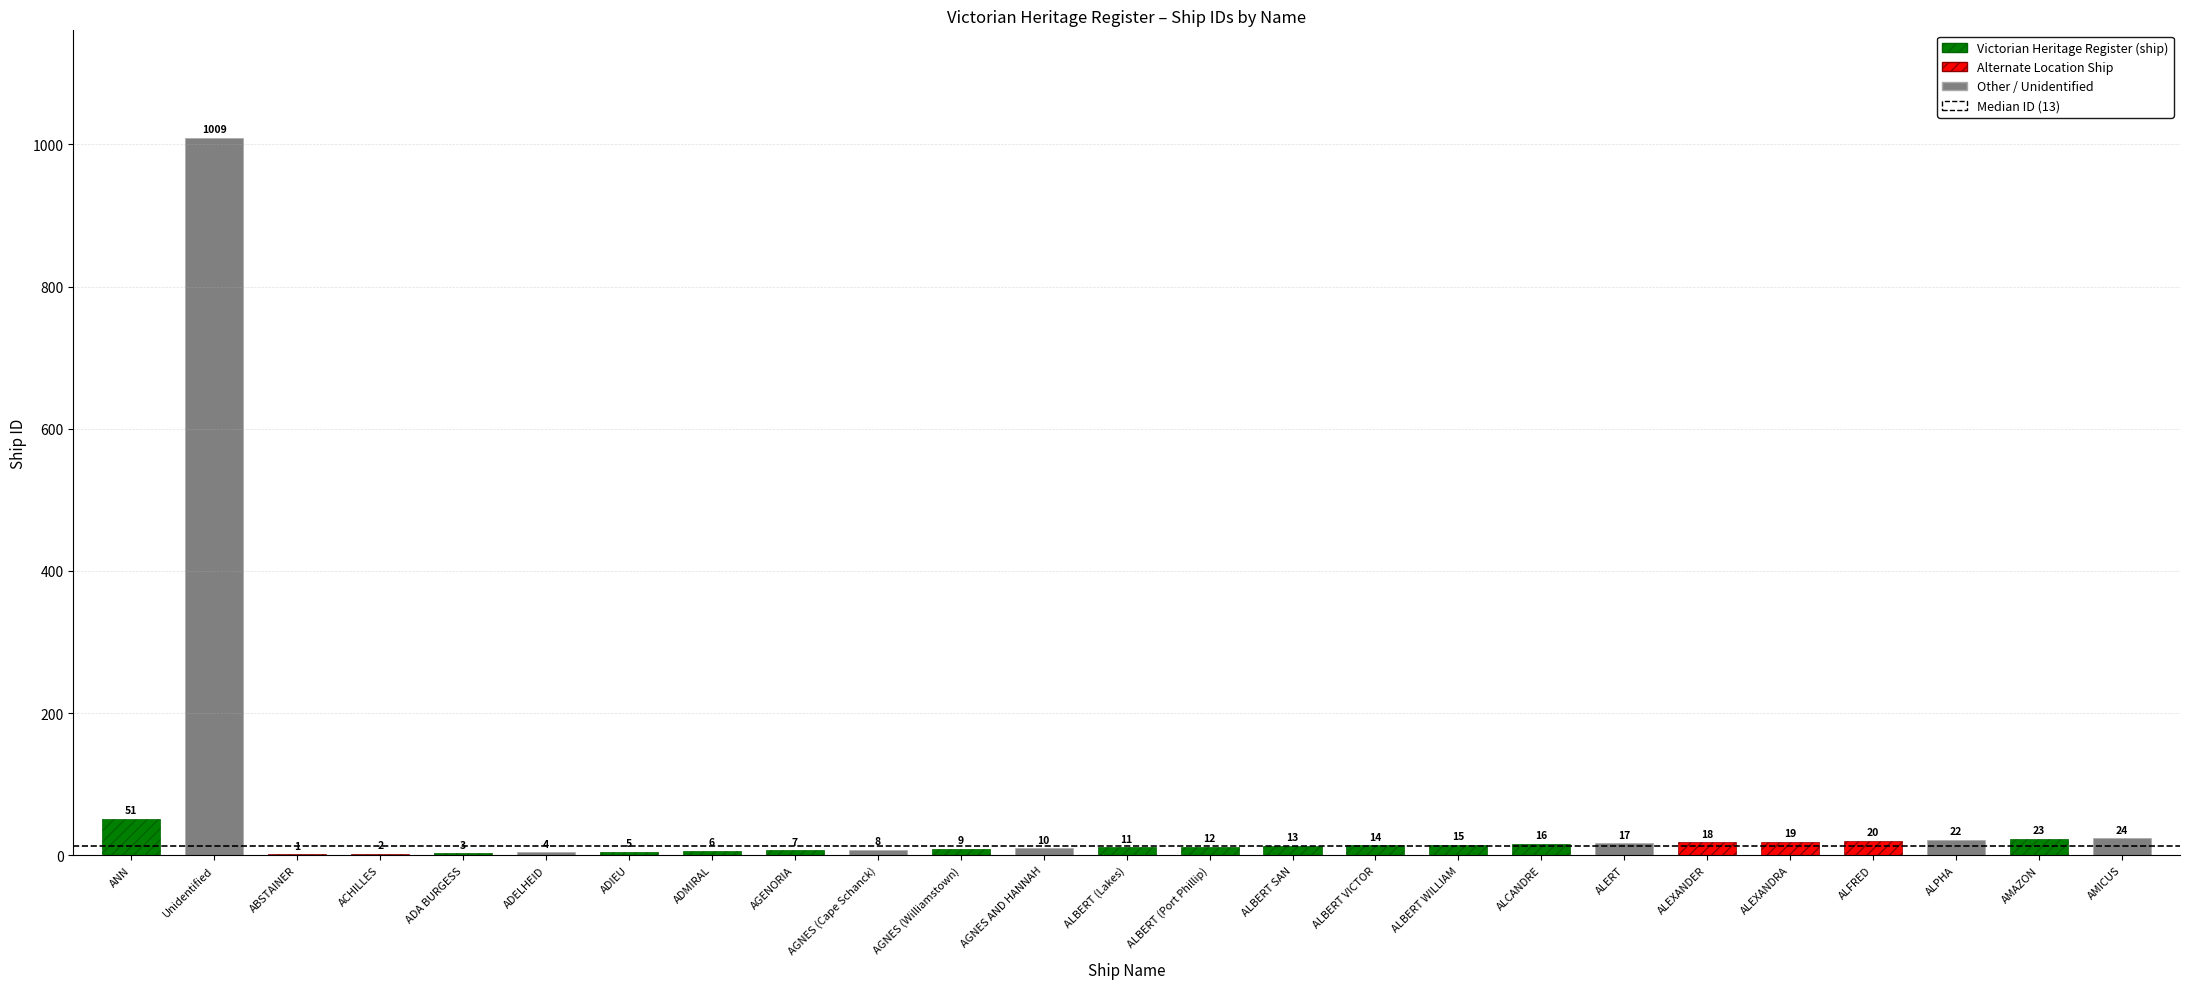

What is the change in value from AGNES AND HANNAH to ALCANDRE?

+6